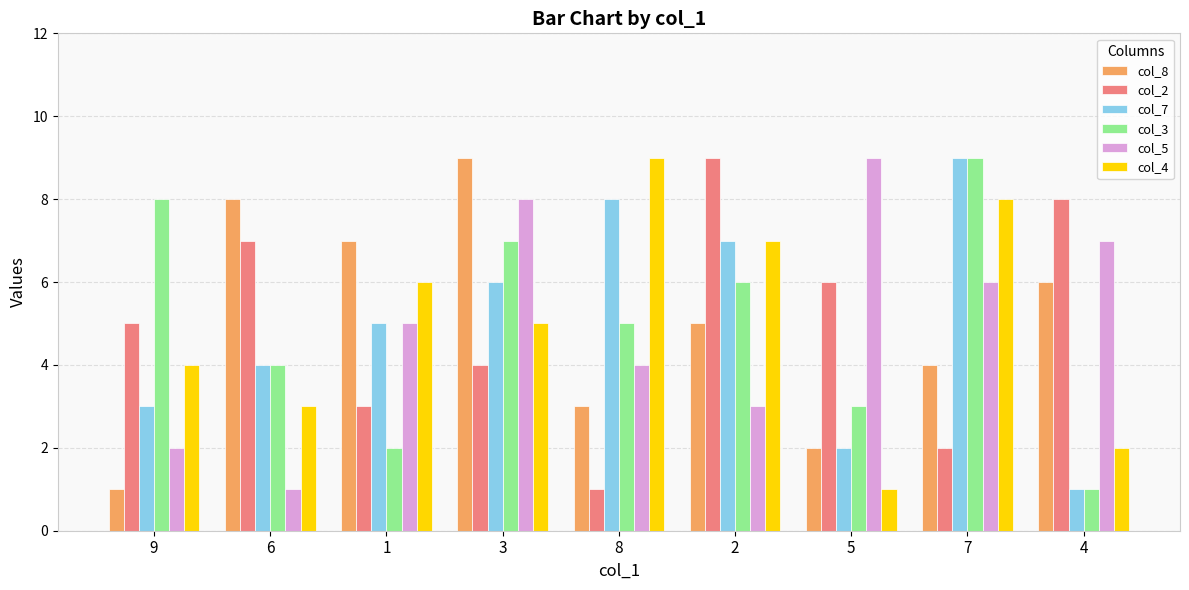

What is the label of the 7th bar from the left?

5